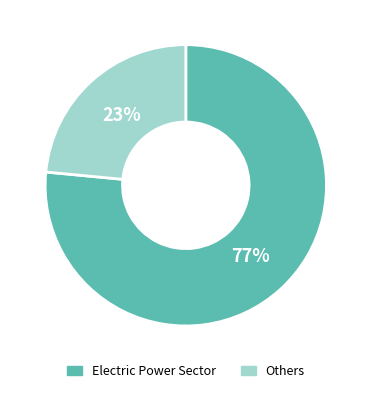

Is it true that Electric Power Sector is 77% of the pie?

True